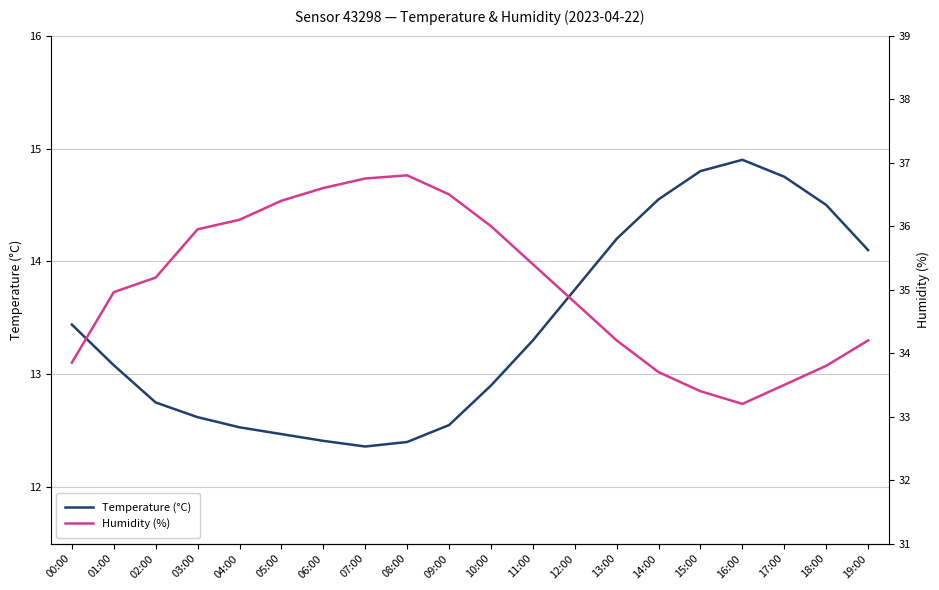

The value of Temperature (°C) at 04:00 is 12.5. True or false?

True